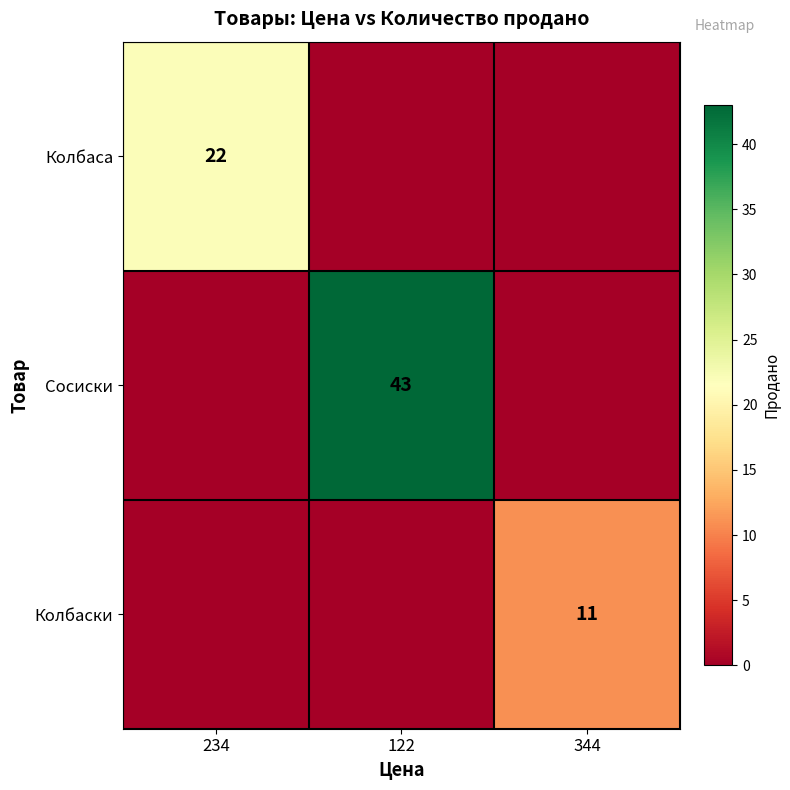

The Колбаса series shows 22 at 234. True or false?

True